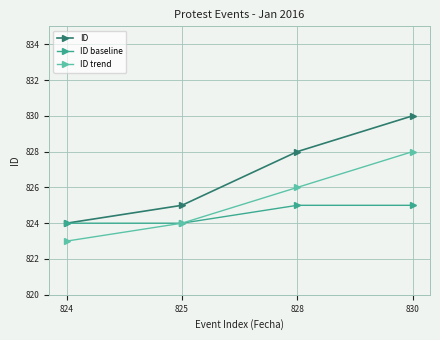

Which series has the largest range (max minus min)?

ID